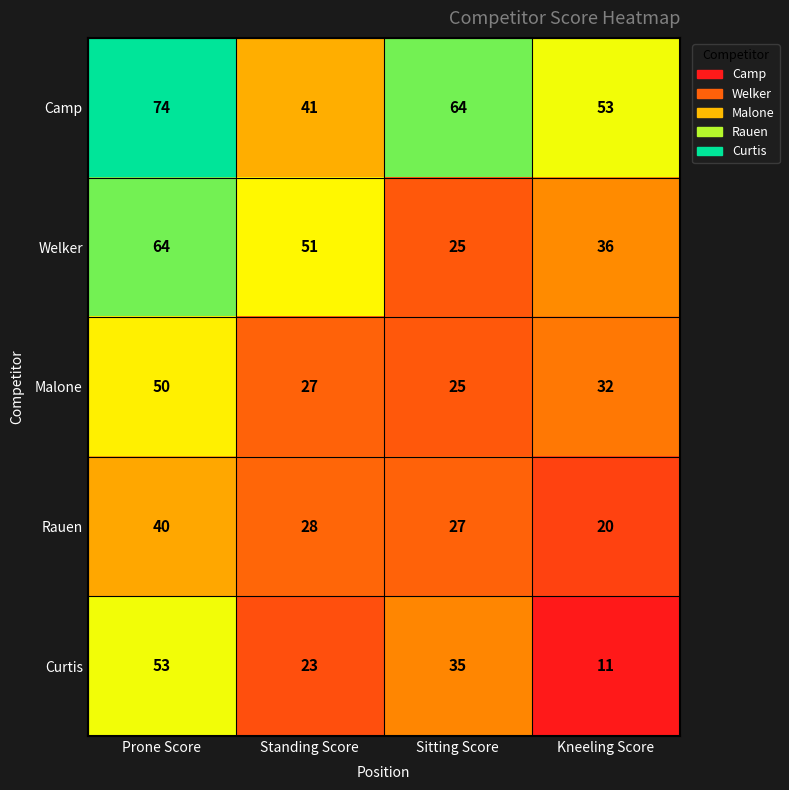

Which category has the lowest value in the Rauen series?

Kneeling Score